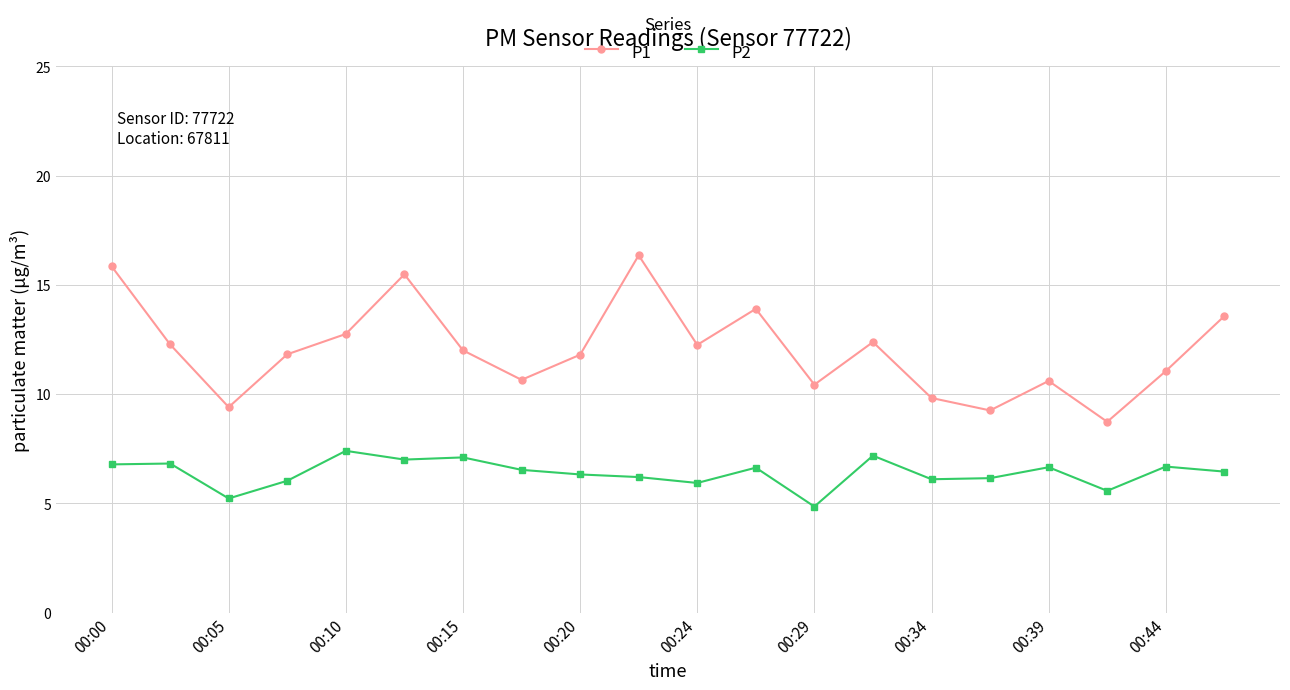

What is the value of the P1 point at the 15th from the left?

9.8